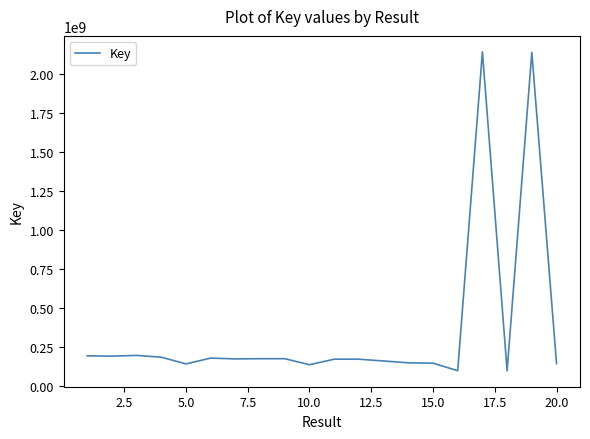

What is the greatest value displayed?

2138750427